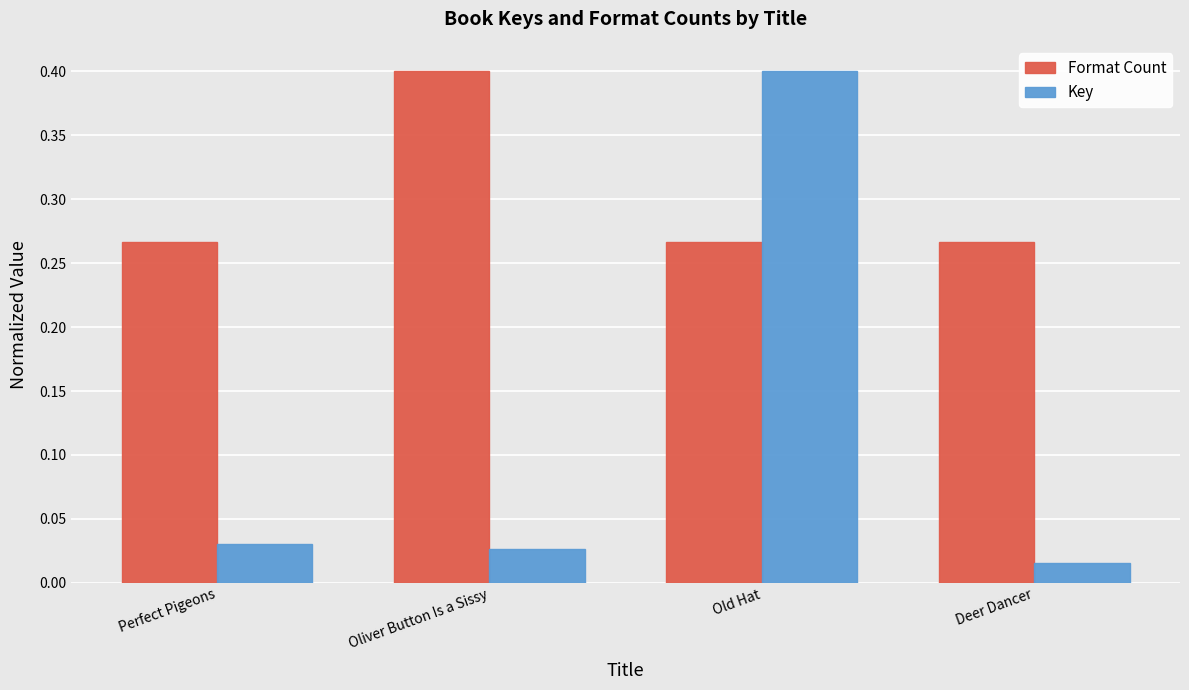

How many bars are there in each group?

2